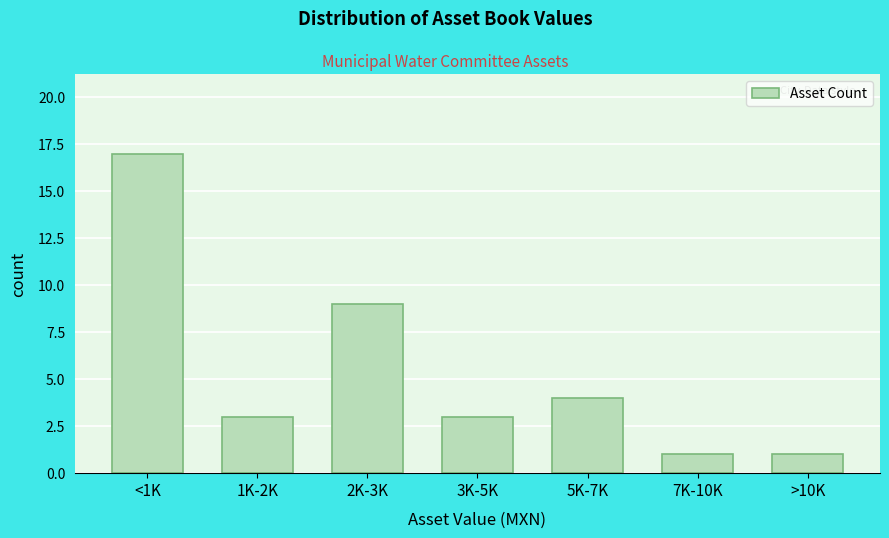

Reading left to right, transcribe all the data shown in this chart.

<1K=17	1K-2K=3	2K-3K=9	3K-5K=3	5K-7K=4	7K-10K=1	>10K=1